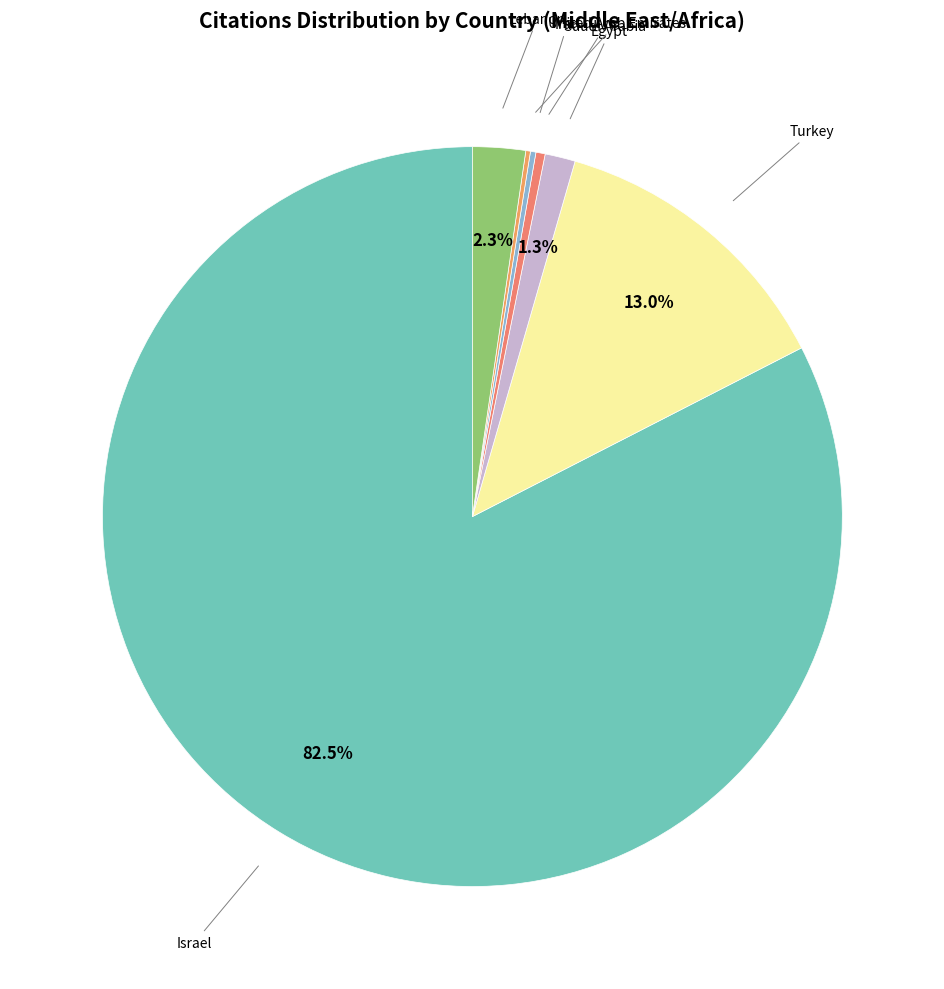

Rank the categories by value from lowest to highest.

Kuwait, United Arab Emirates, Iran, Saudi Arabia, Egypt, Lebanon, Turkey, Israel